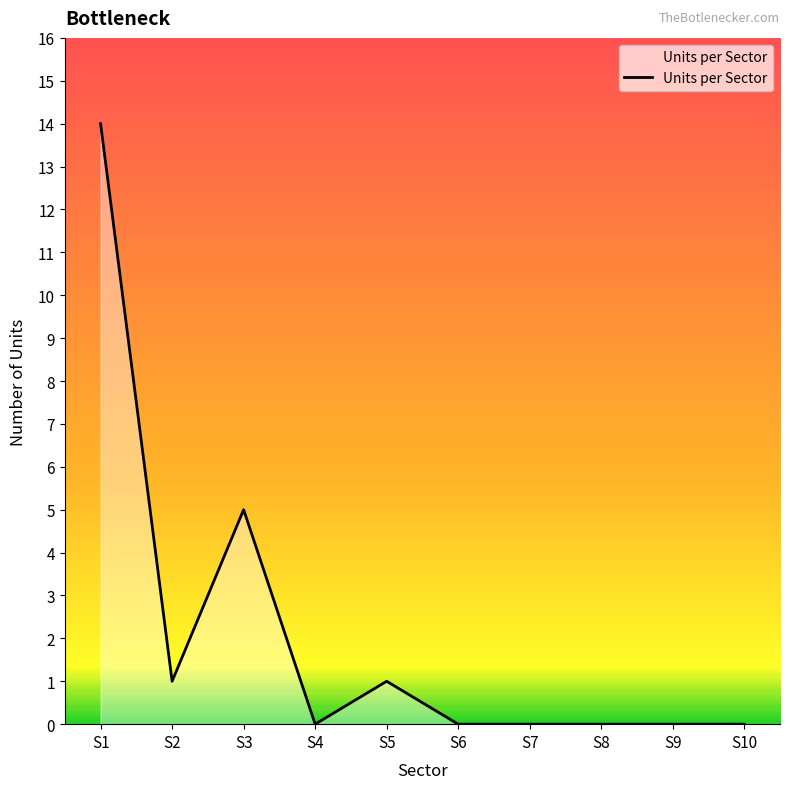

What is the difference between the values at S5 and S10?

1